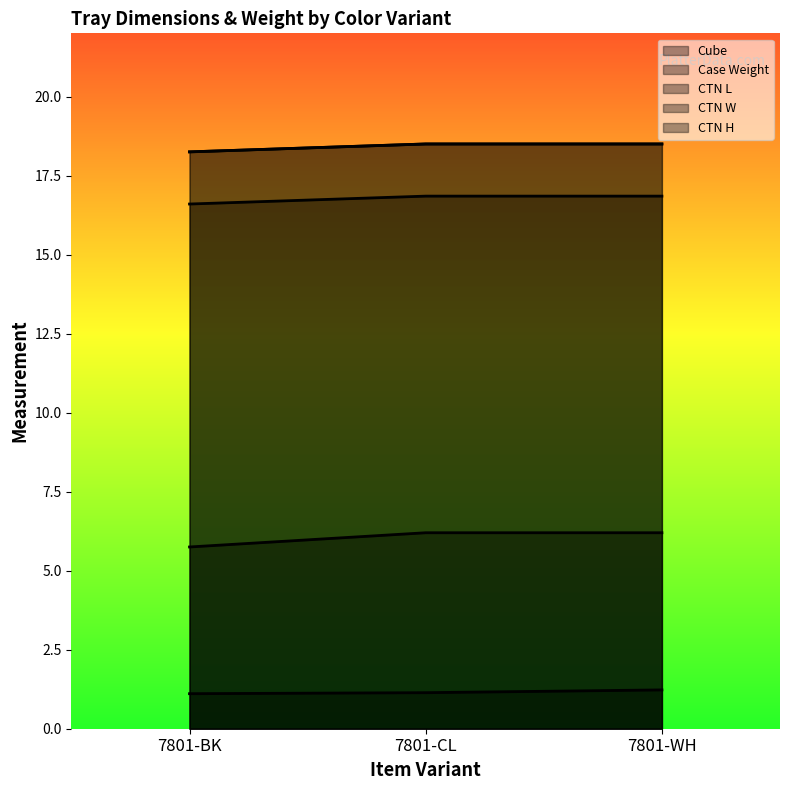

Reading left to right, transcribe all the data shown in this chart.

Cube: 7801-BK=1.1	7801-CL=1.1	7801-WH=1.2
Case Weight: 7801-BK=16.6	7801-CL=16.9	7801-WH=16.9
CTN L: 7801-BK=18.2	7801-CL=18.5	7801-WH=18.5
CTN W: 7801-BK=18.2	7801-CL=18.5	7801-WH=18.5
CTN H: 7801-BK=5.8	7801-CL=6.2	7801-WH=6.2